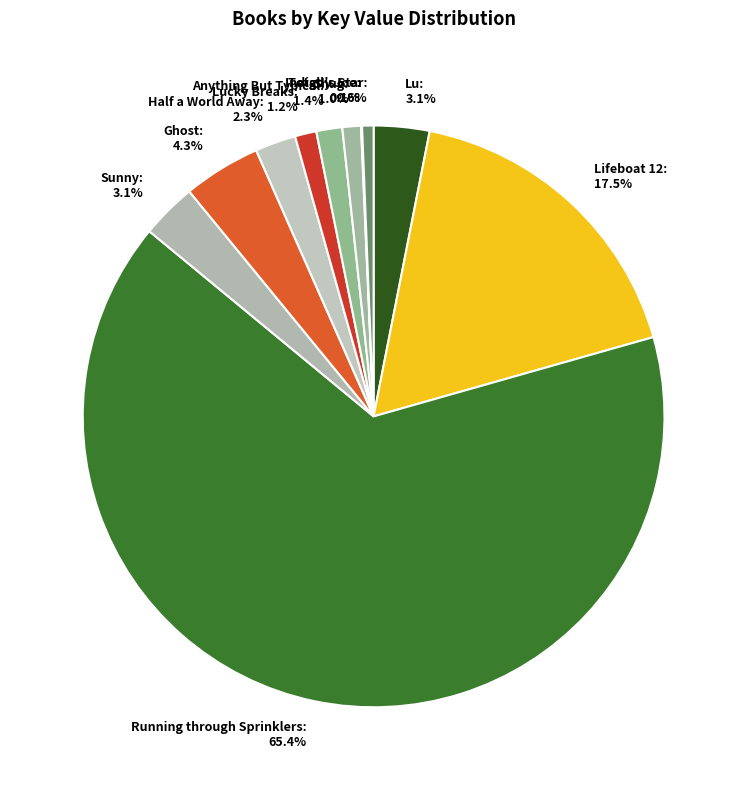

How much of the chart is everything except Running through Sprinklers: 65.4%?

34.6%